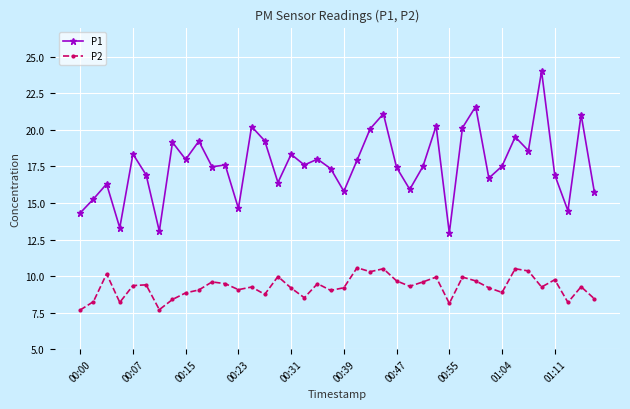

True or false: P1 has more than 1 points higher than both neighbors.

True